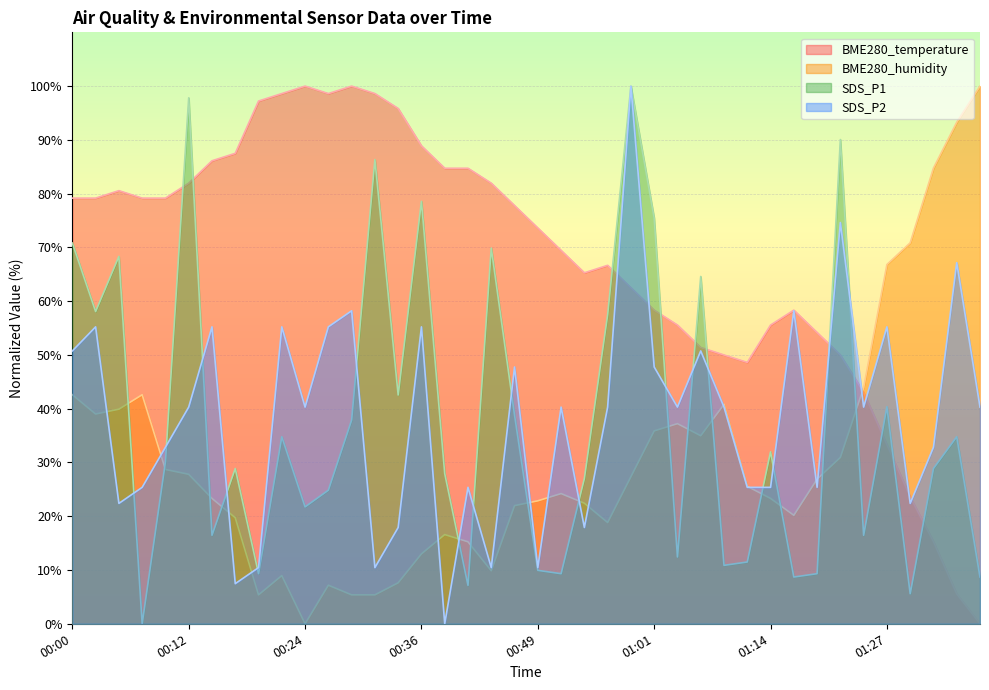

Which has a higher value, 00:10 or 00:15?

00:15